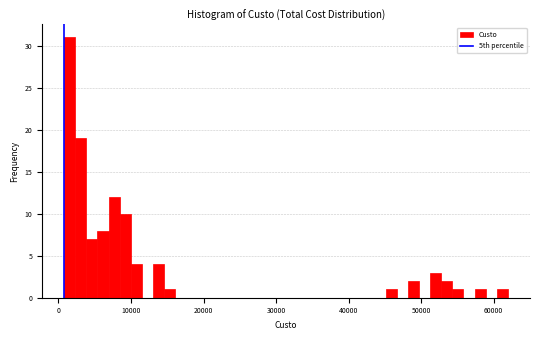

Around what value on the x-axis is the tallest bar? Give the approximate position of its centre, as read against the axis.

2000